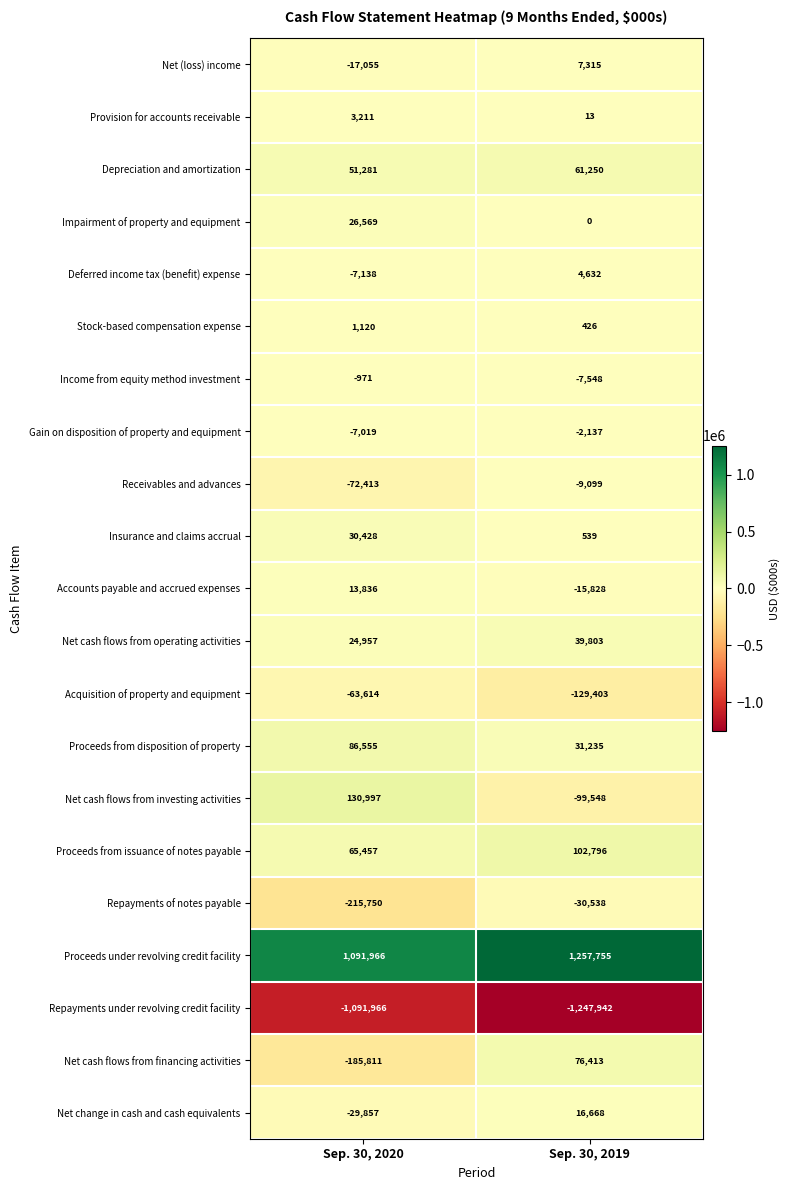

List the series in order of their peak value, lowest first.

Repayments under revolving credit facility, Acquisition of property and equipment, Repayments of notes payable, Receivables and advances, Gain on disposition of property and equipment, Income from equity method investment, Stock-based compensation expense, Provision for accounts receivable, Deferred income tax (benefit) expense, Net (loss) income, Accounts payable and accrued expenses, Net change in cash and cash equivalents, Impairment of property and equipment, Insurance and claims accrual, Net cash flows from operating activities, Depreciation and amortization, Net cash flows from financing activities, Proceeds from disposition of property, Proceeds from issuance of notes payable, Net cash flows from investing activities, Proceeds under revolving credit facility